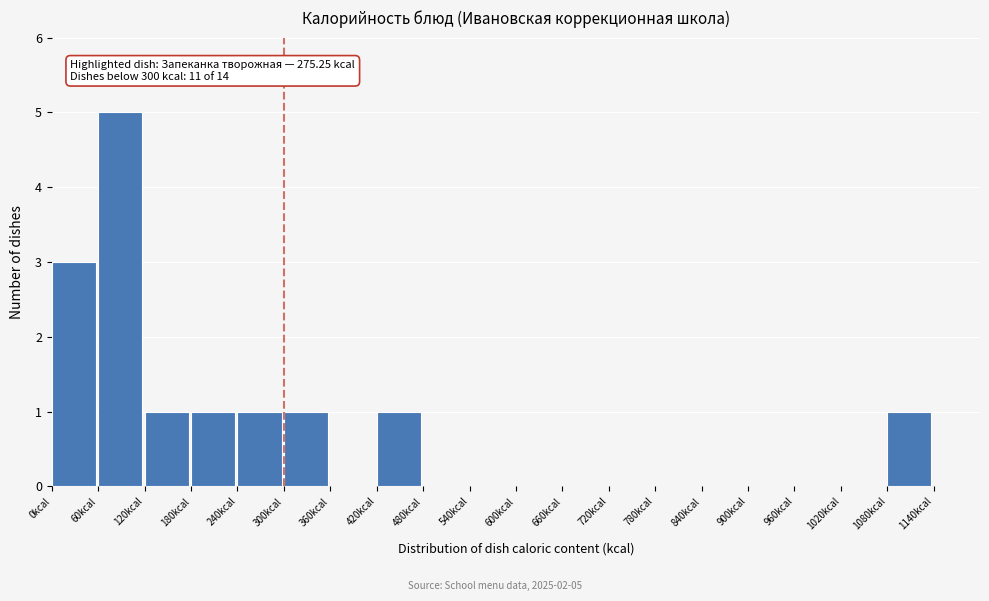

Over which range of the x-axis is the bar tallest?

60 to 120